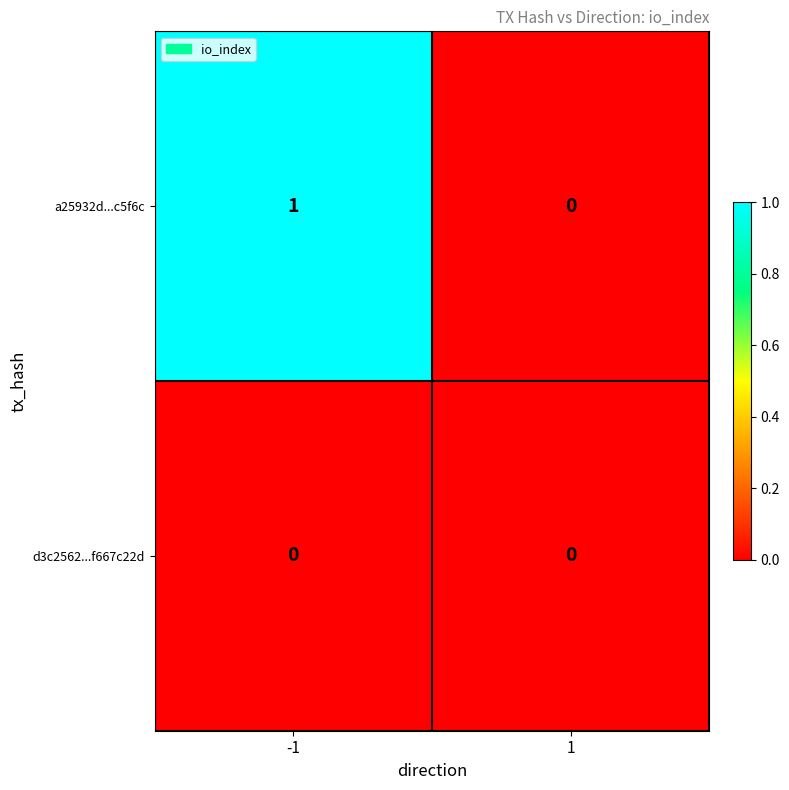

List the series in order of their overall mean, highest first.

a25932d...c5f6c, d3c2562...f667c22d